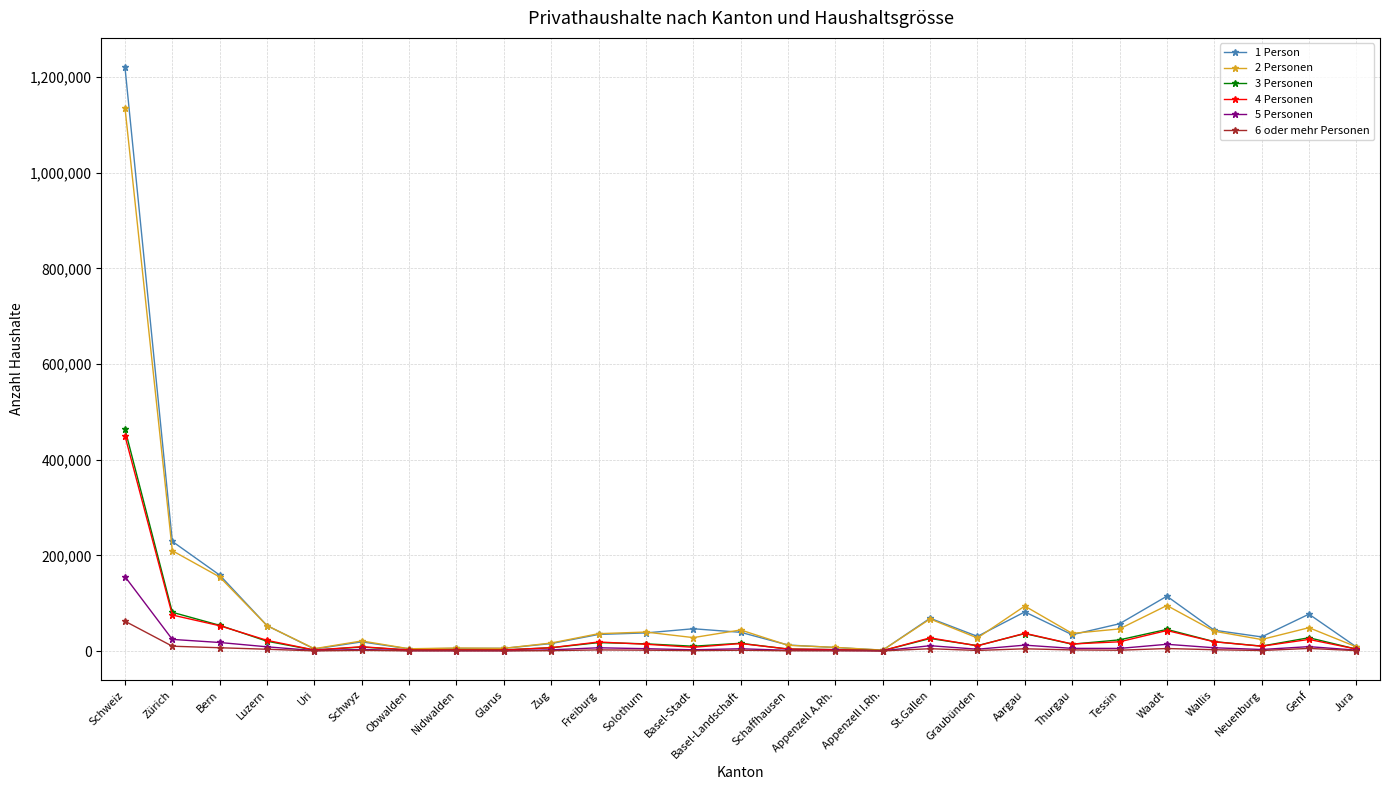

What is the label of the 20th point from the right?

Nidwalden